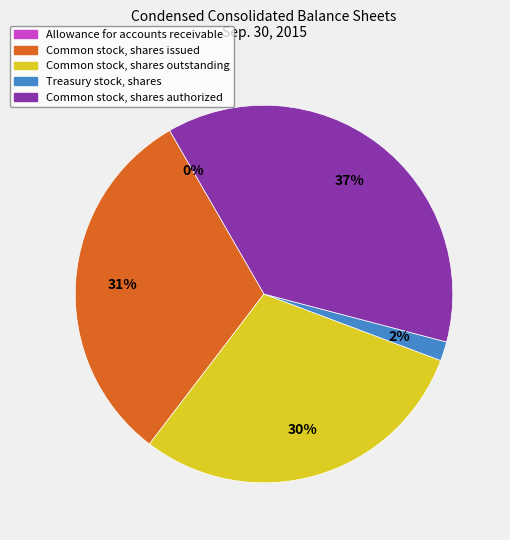

Do Common stock, shares authorized and Treasury stock, shares together represent more than half of the pie?

No